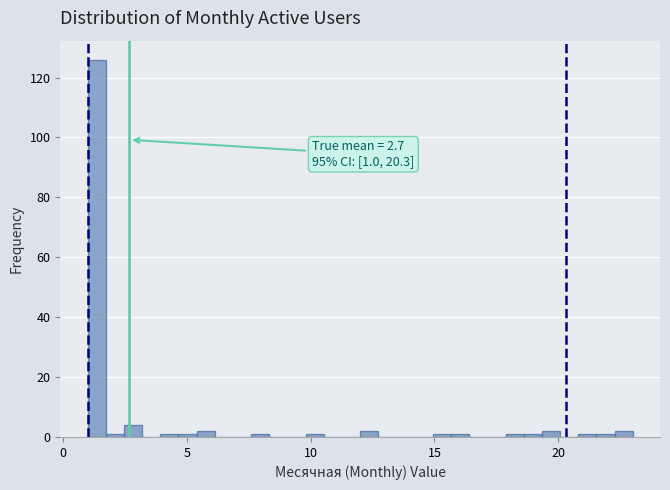

Read against the x-axis, roughly where is the centre of the tallest bar?

1.5